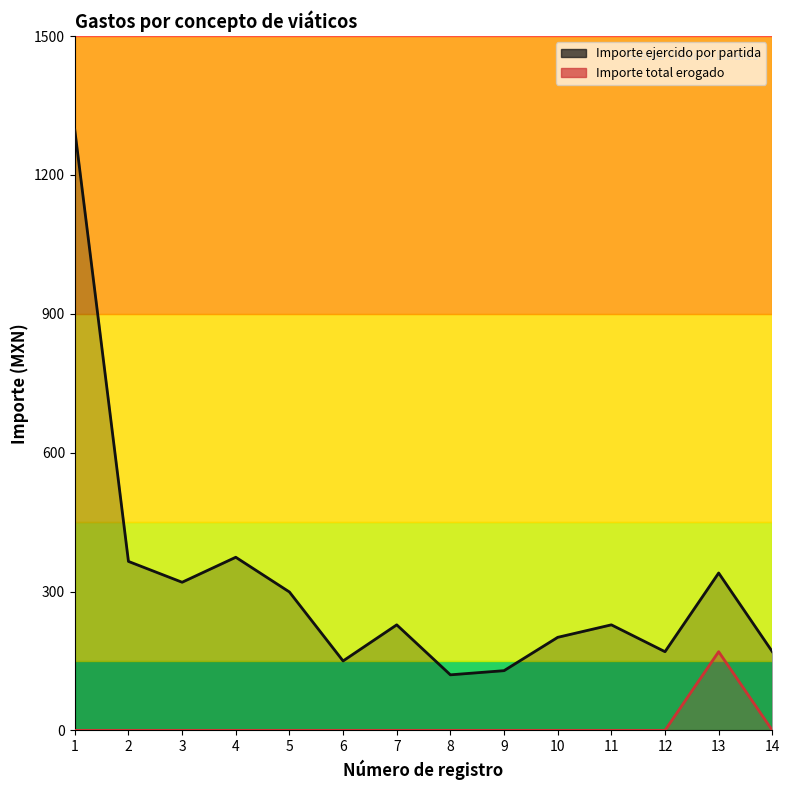

How many lines are shown in the chart?

2